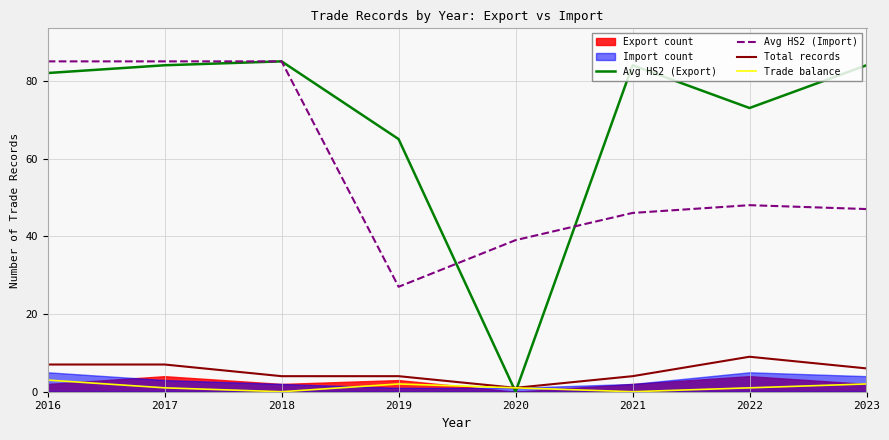

True or false: Total records has a value of 9 at 2023.

False